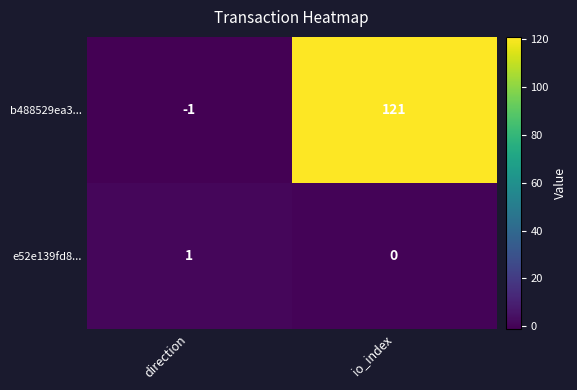

What is the spread (max minus min) of values at io_index?

121